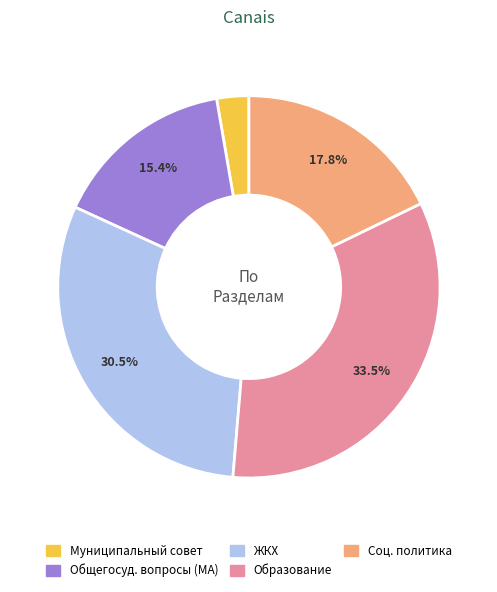

Does any single category account for the majority?

No